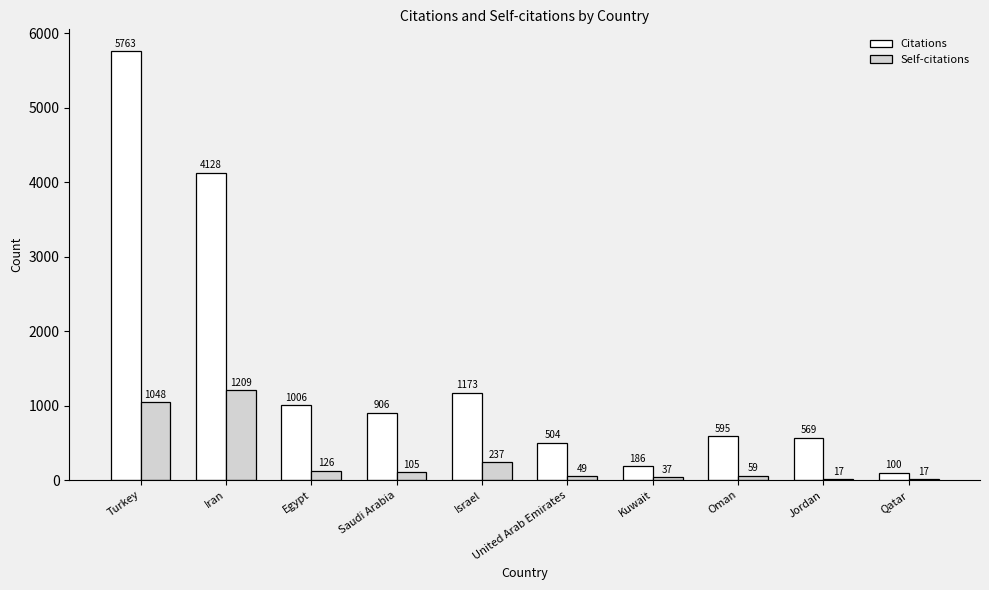

At which category is the sum across all series the highest?

Turkey